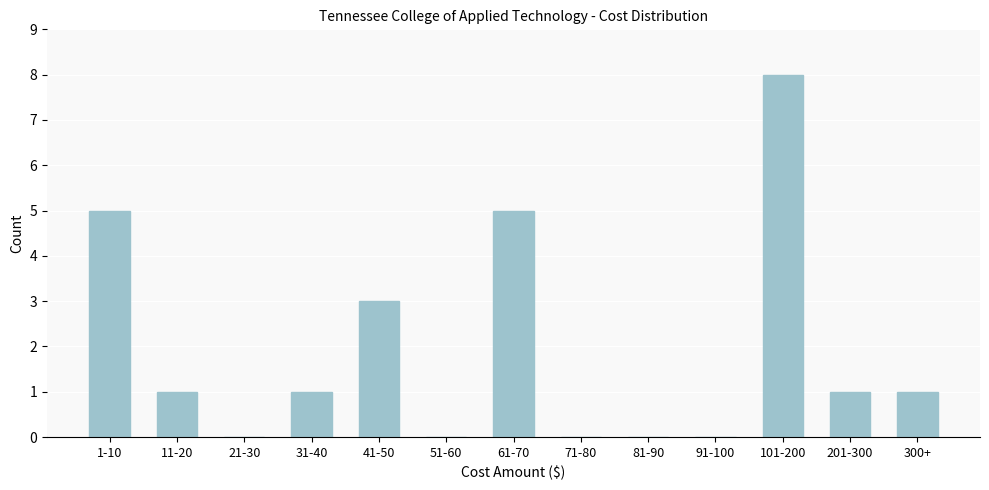

Reading right to left, transcribe all the data shown in this chart.

300+=1	201-300=1	101-200=8	91-100=0	81-90=0	71-80=0	61-70=5	51-60=0	41-50=3	31-40=1	21-30=0	11-20=1	1-10=5